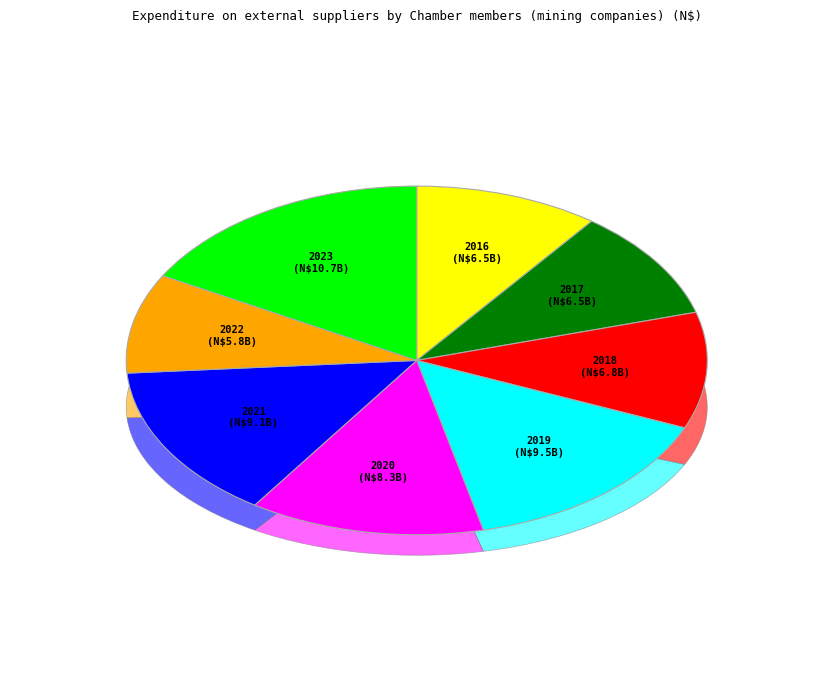

How many segments does this pie chart have?

8